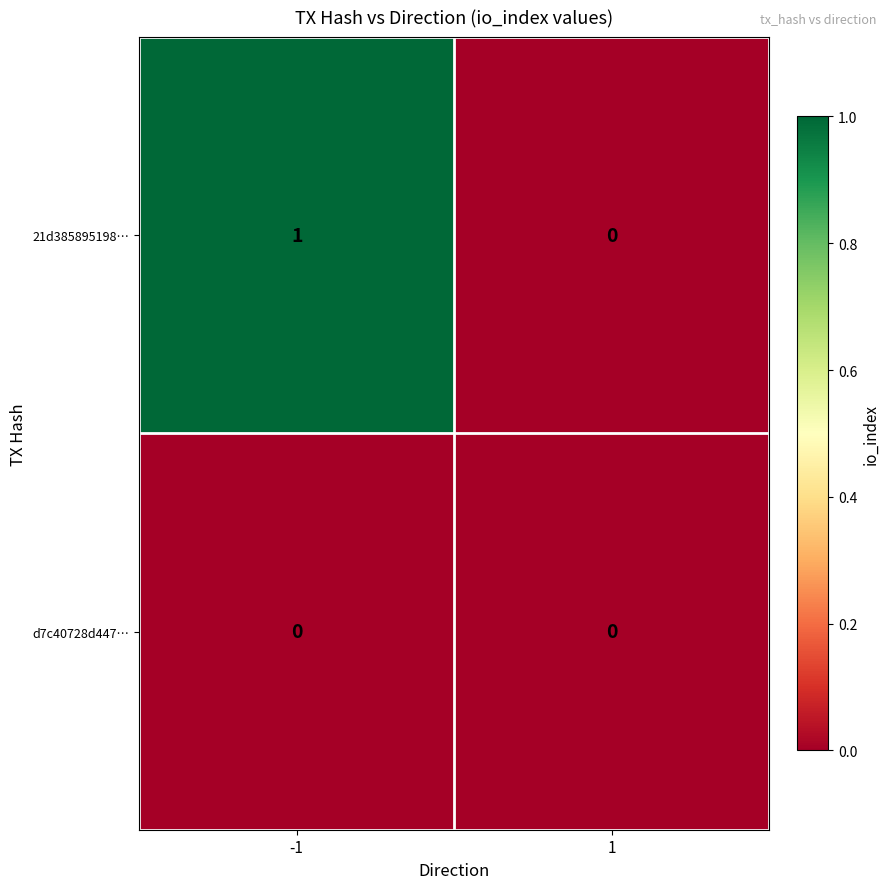

Which series has the largest total across all categories?

21d385895198…